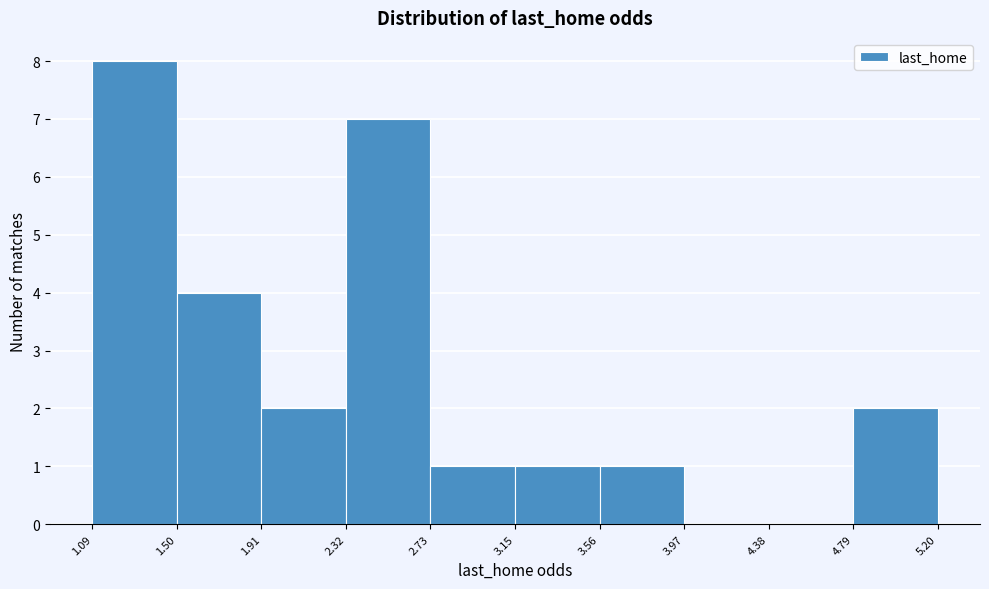

Reading left to right, transcribe this chart: for each bar, give the range it covers on the x-axis and its height. The values are not printed on the chart, so give them approximately, as read against the axis.

1.09 to 1.50: 8
1.50 to 1.91: 4
1.91 to 2.32: 2
2.32 to 2.73: 7
2.73 to 3.15: 1
3.15 to 3.56: 1
3.56 to 3.97: 1
3.97 to 4.38: 0
4.38 to 4.79: 0
4.79 to 5.20: 2